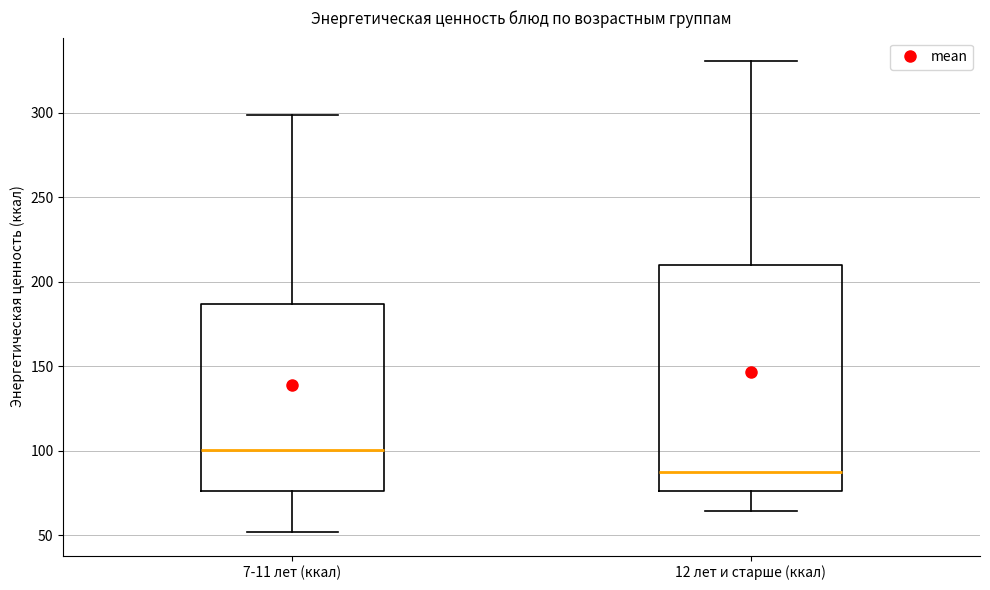

Reading left to right, read every box against the y-axis: the position of its median line, the range the box covers, and the ends of its whiskers. The values are not printed on the chart, so give them approximately, as read against the axis.

7-11 лет (ккал): median 100, box 75 to 185, whiskers 50 to 300
12 лет и старше (ккал): median 90, box 75 to 210, whiskers 65 to 330